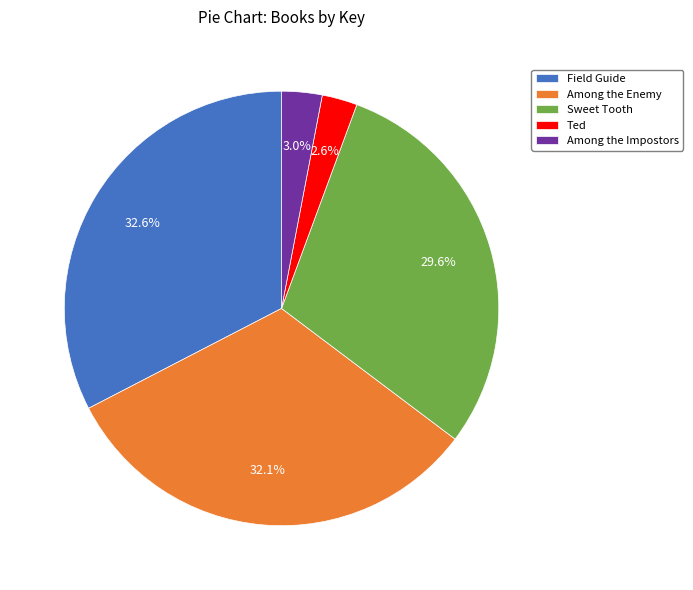

Count the number of slices in the pie.

5